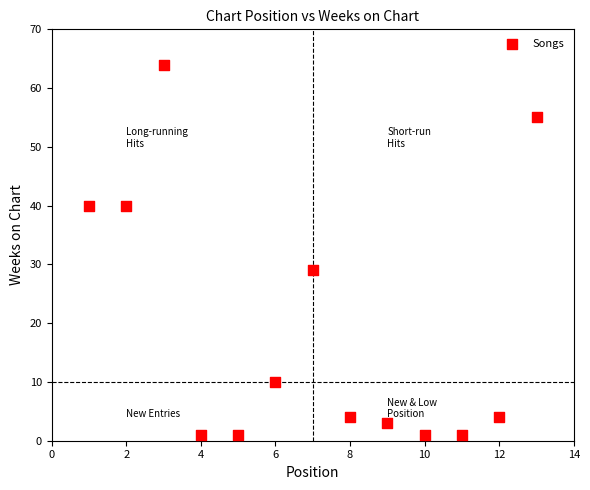

What is the range of X values (max minus min)?

12